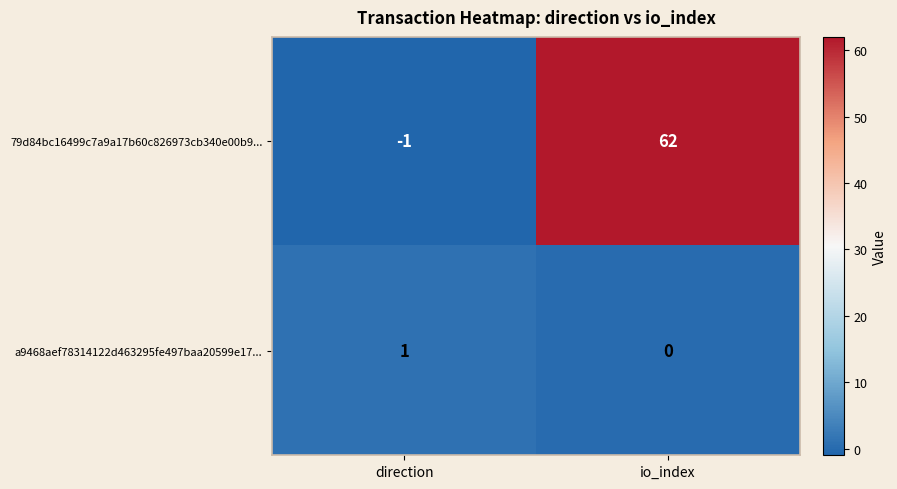

Which series has the largest total across all categories?

79d84bc16499c7a9a17b60c826973cb340e00b9...